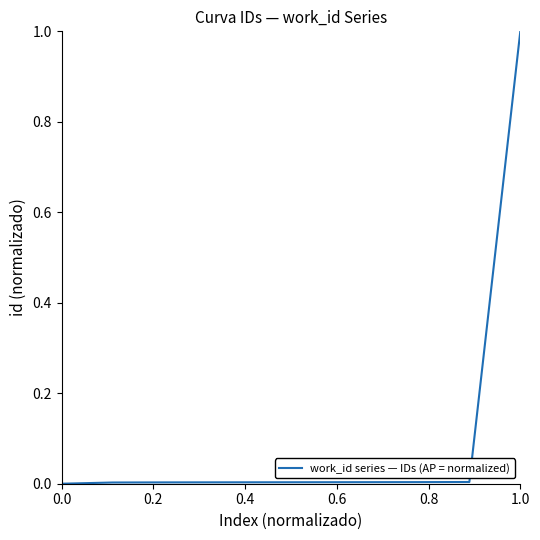

What is the difference between the maximum and minimum values?

1.0